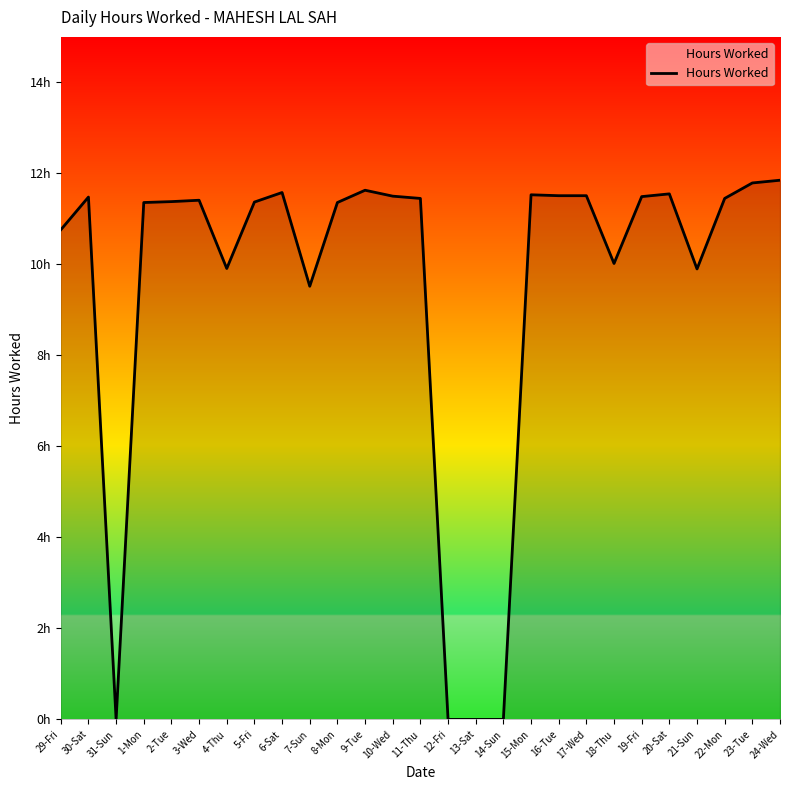

How many points are lower than both their immediate neighbors (excluding endpoints)?

5